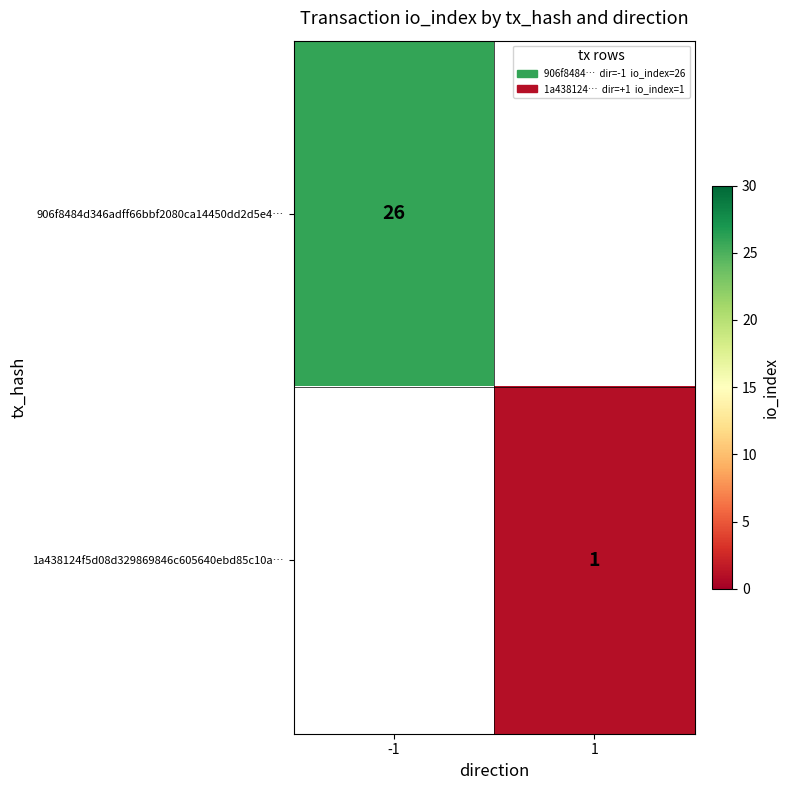

True or false: 1a438124f5d08d329869846c605640ebd85c10a… has a value of 0 at 1.

False